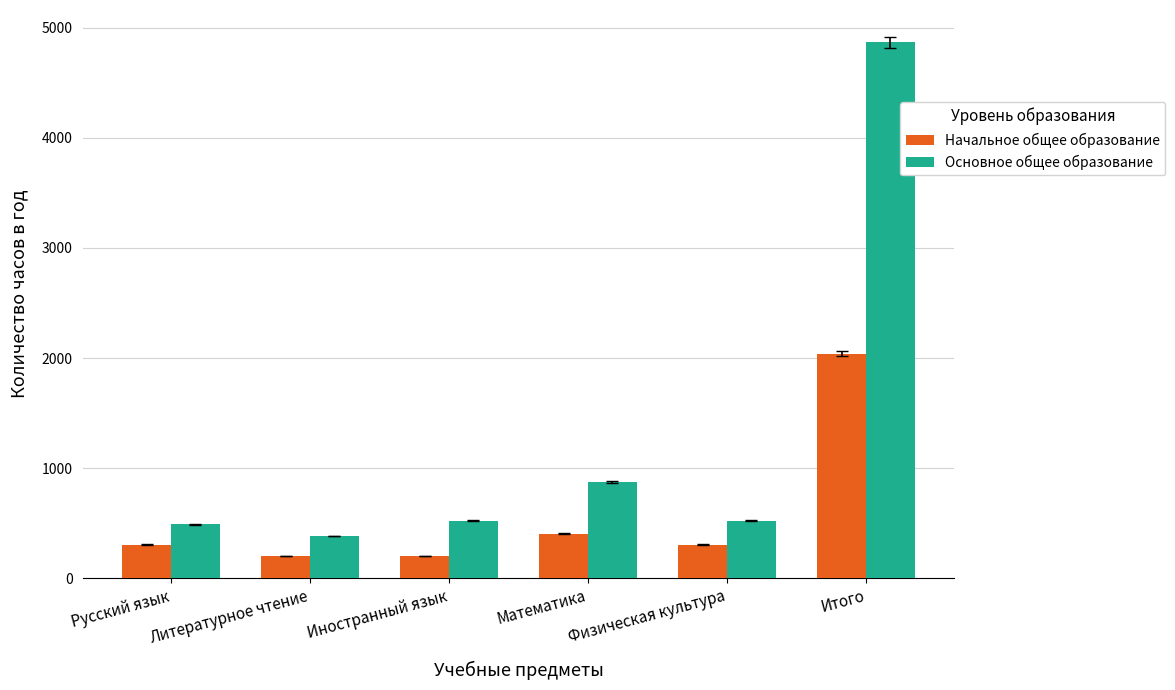

What is the difference between the Начальное общее образование values at Математика and Литературное чтение?

204